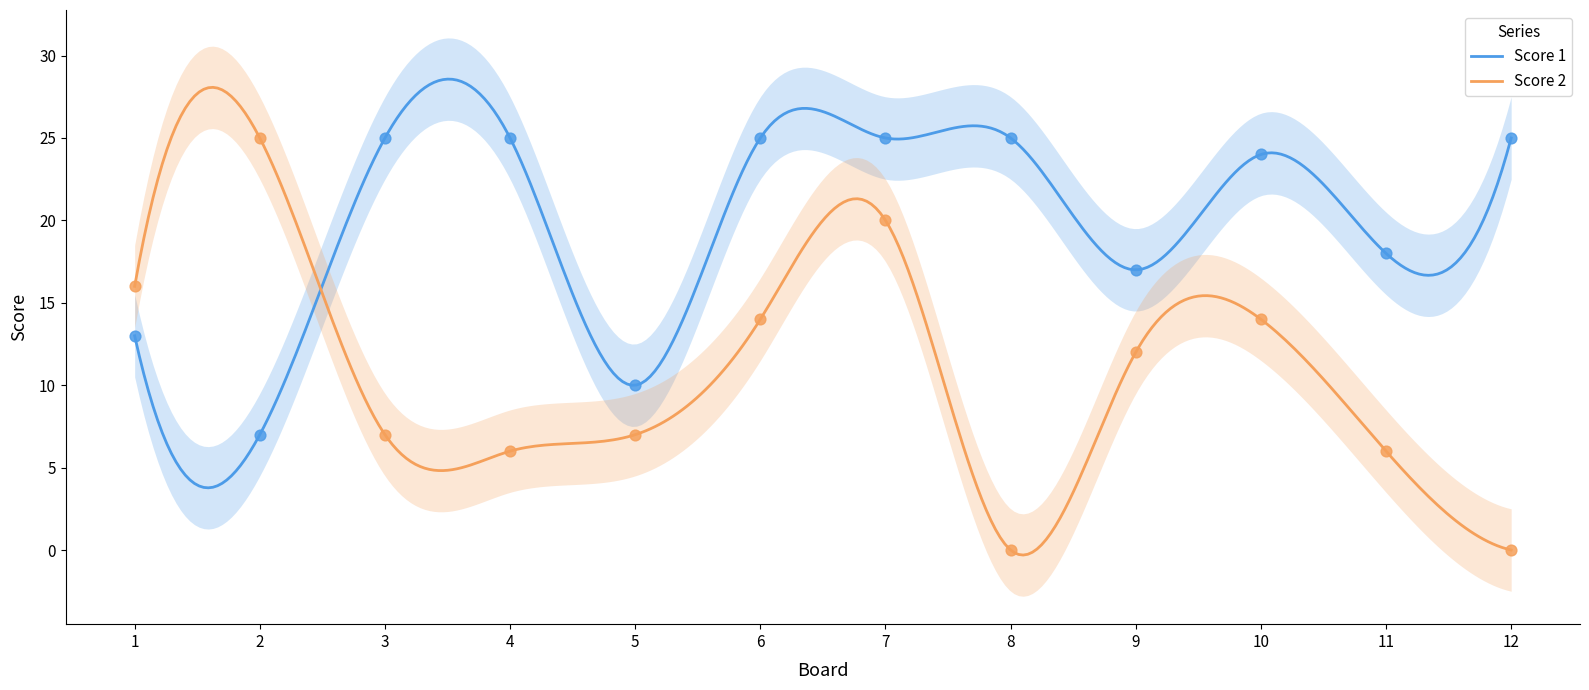

Which series contains the highest Y value?

Score 1